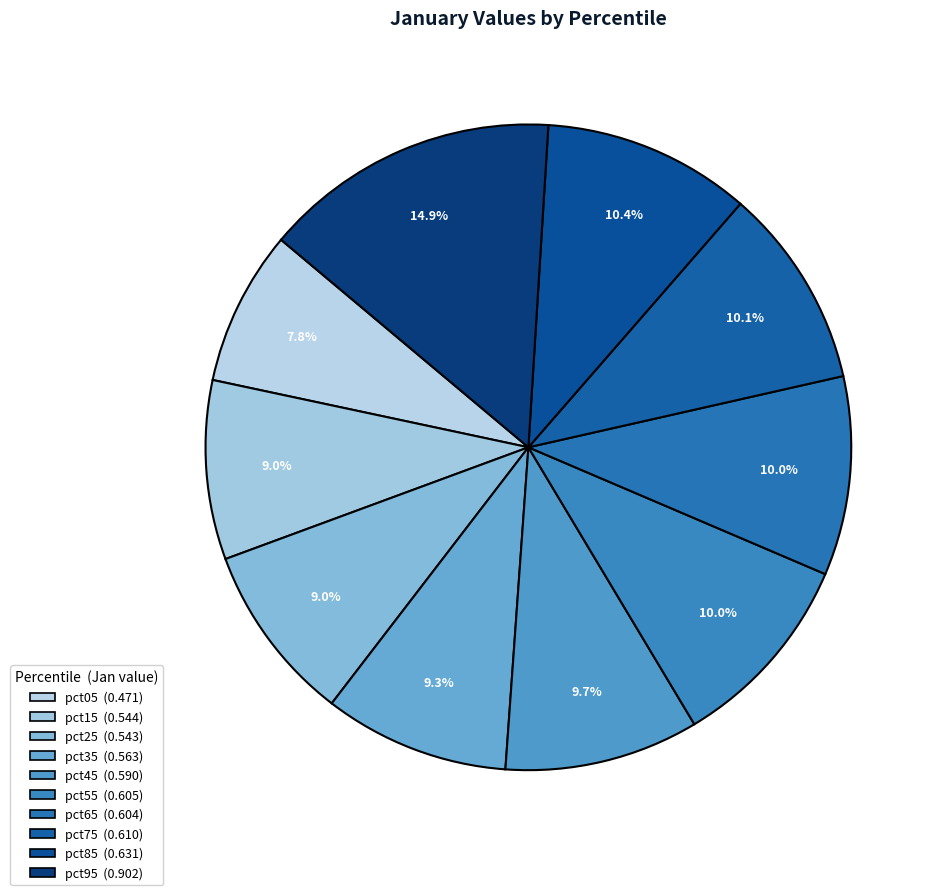

Is there any slice that represents more than half of the pie?

No